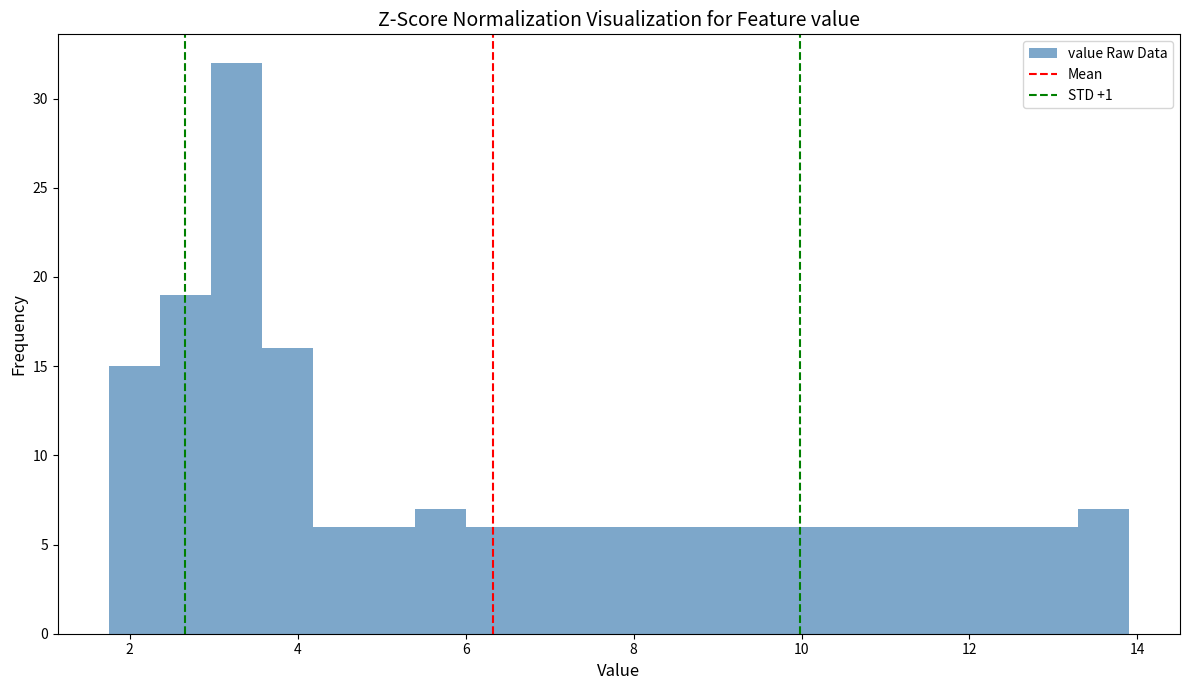

Around what value on the x-axis is the tallest bar? Give the approximate position of its centre, as read against the axis.

3.2